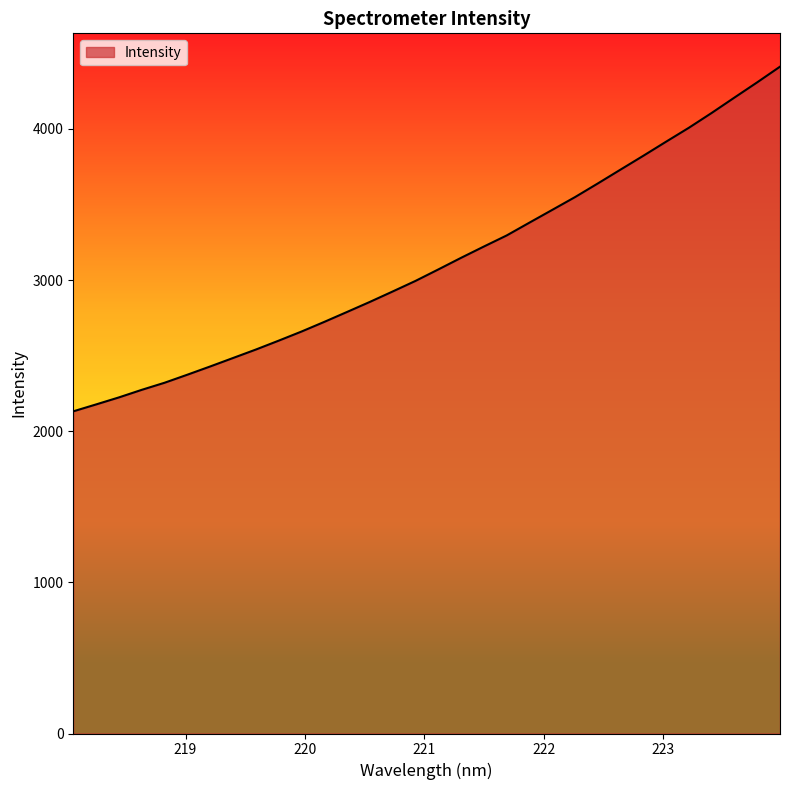

What is the maximum value shown in the chart?

4412.4